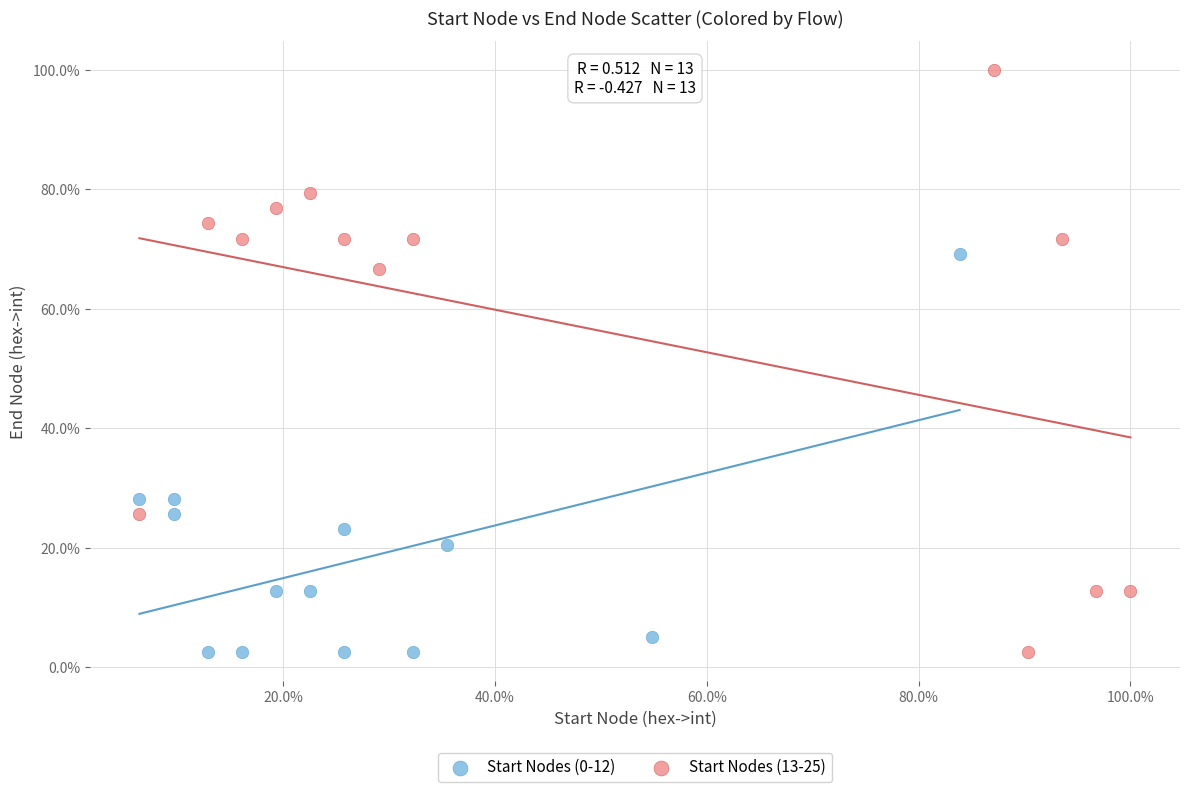

Which series has the largest Y range (max minus min)?

Start Nodes (13-25)